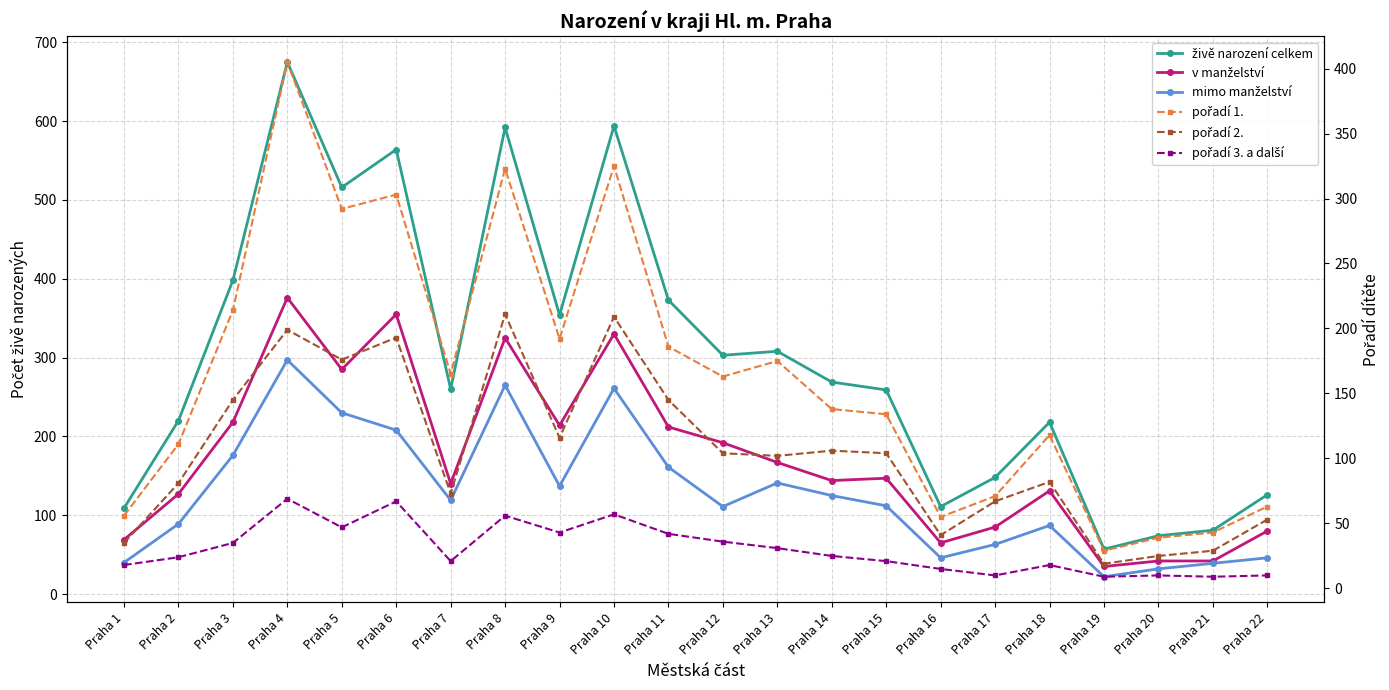

How many data points in pořadí 1. are less than 163?

11